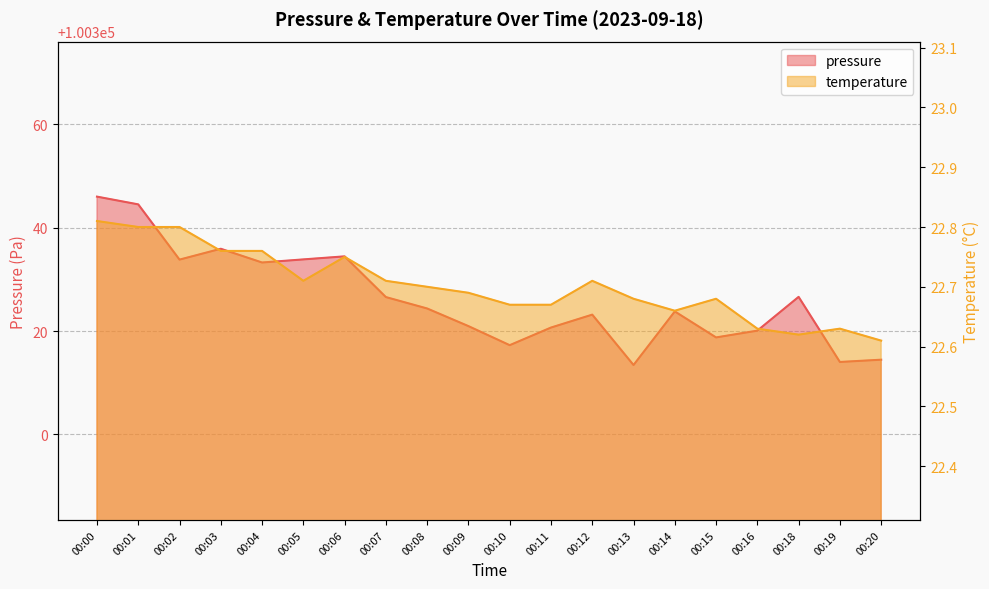

At which label does temperature reach its minimum?

00:20